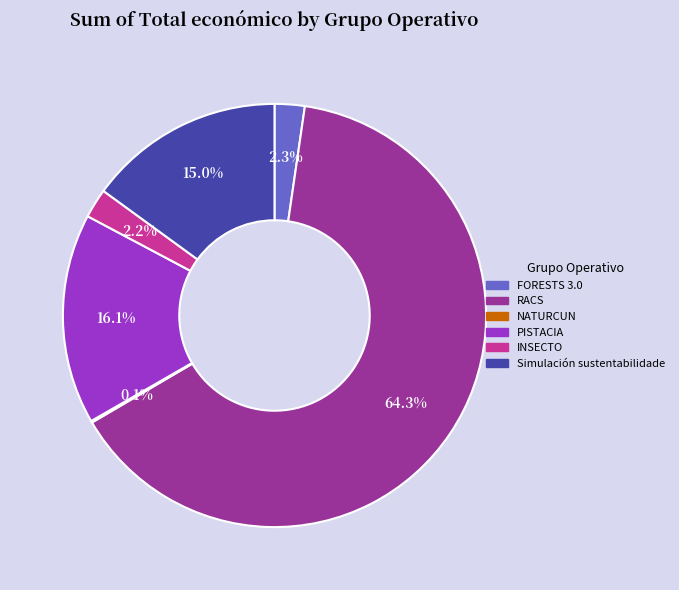

To the nearest percent, what percentage of the pie is Simulación sustentabilidade?

15%